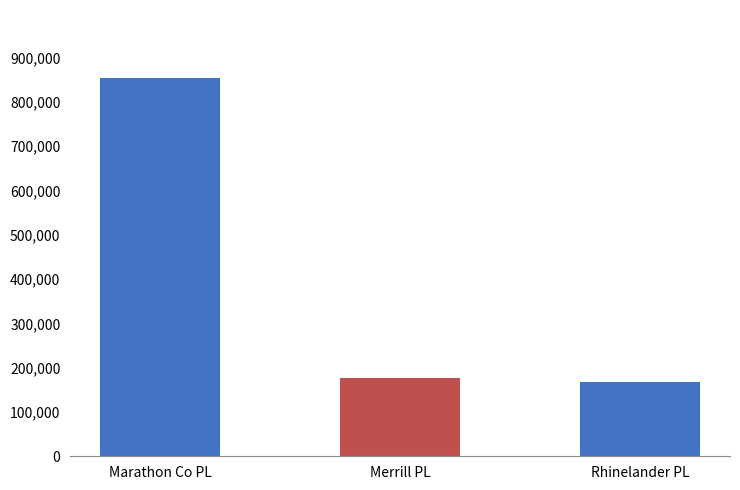

Reading left to right, what are all the values shown in this chart?

853217	176027	168660